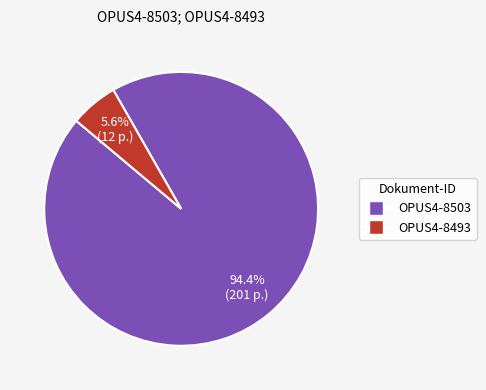

Is the sum of OPUS4-8493 and OPUS4-8503 greater than half?

Yes